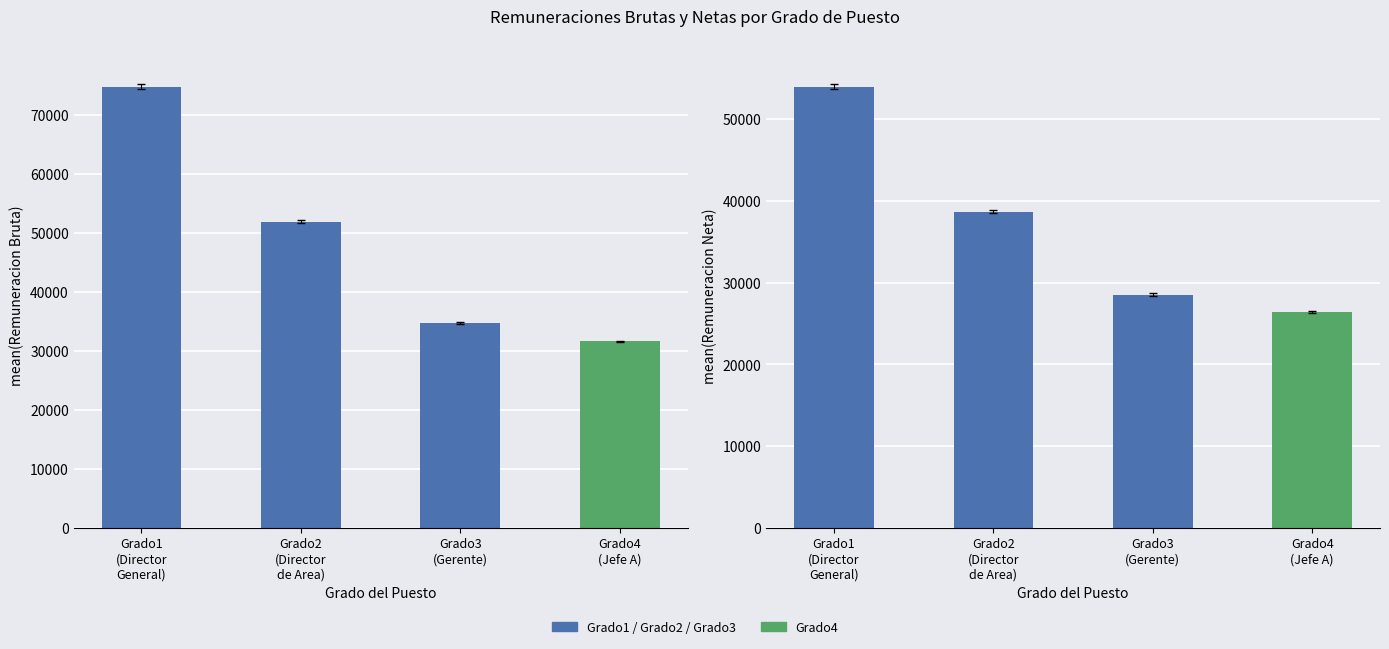

Rank the series by their average value, from highest to lowest.

Remuneracion Bruta, Remuneracion Neta